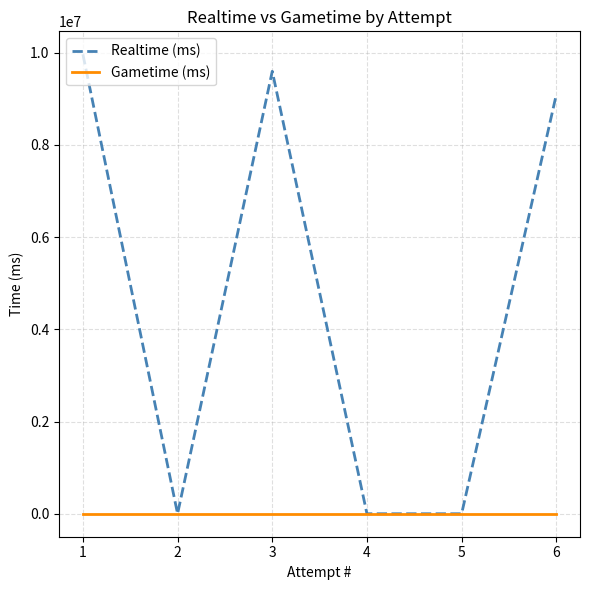

Does the chart display data point markers on the line(s)?

No